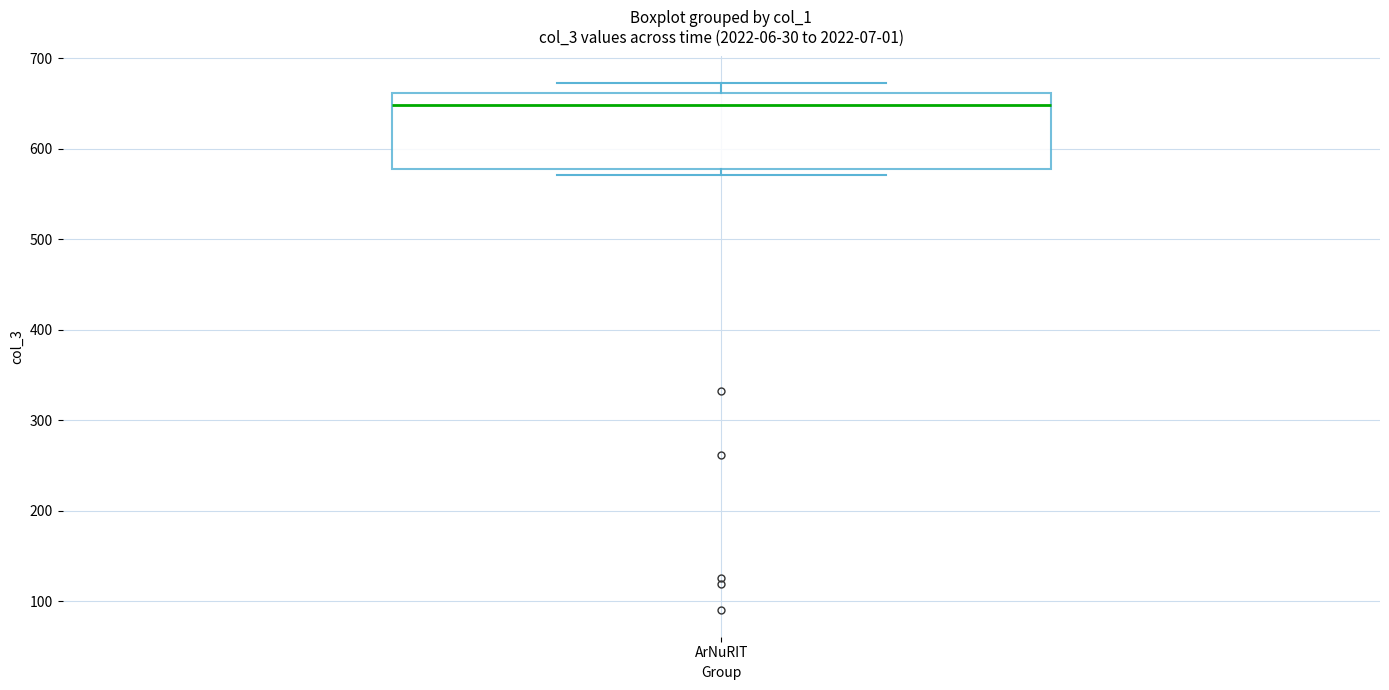

Where is the upper edge of the box for ArNuRIT on the y-axis? The values are not printed on the chart, so give them approximately, as read against the axis.

660